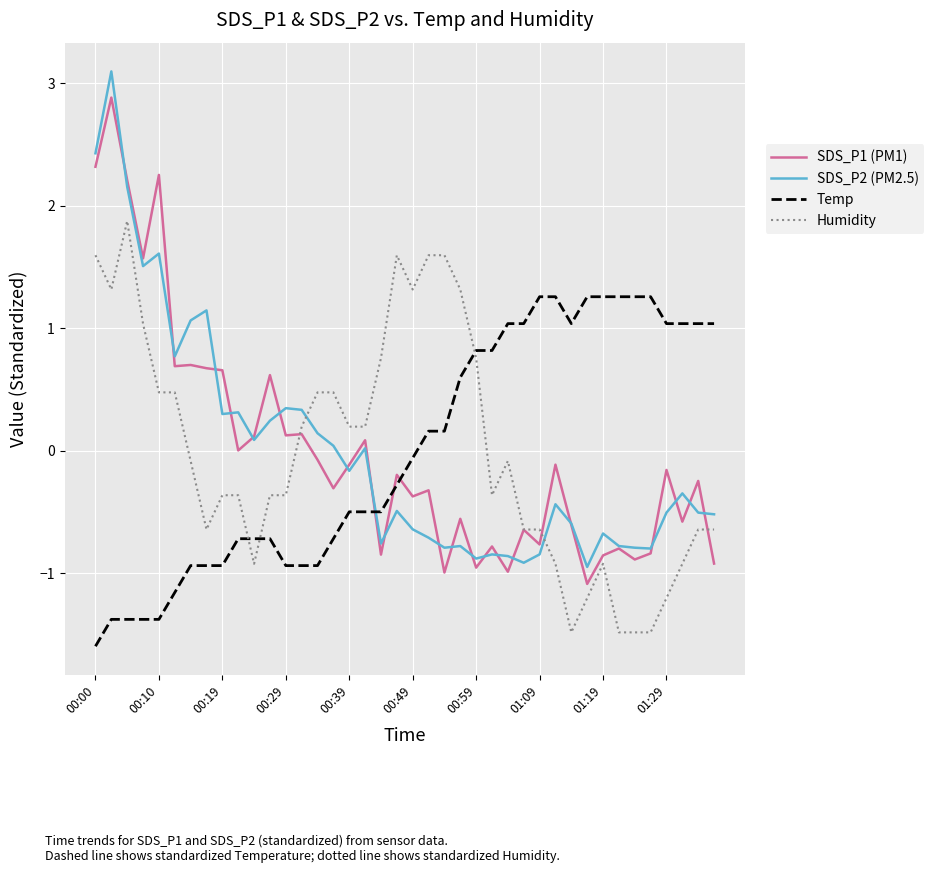

Count the number of data series in this chart.

4